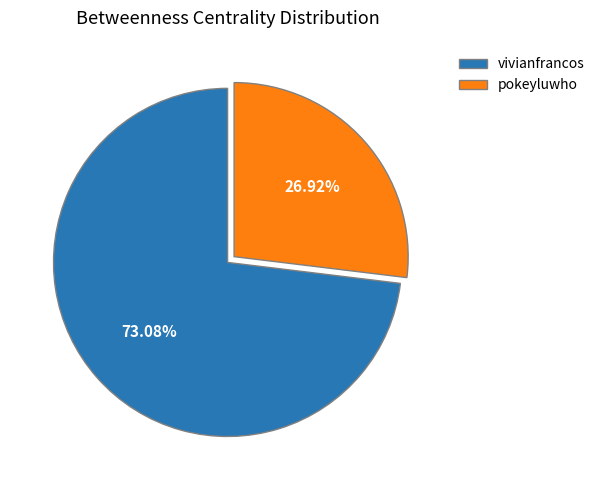

Combined, do pokeyluwho and vivianfrancos account for over 50%?

Yes